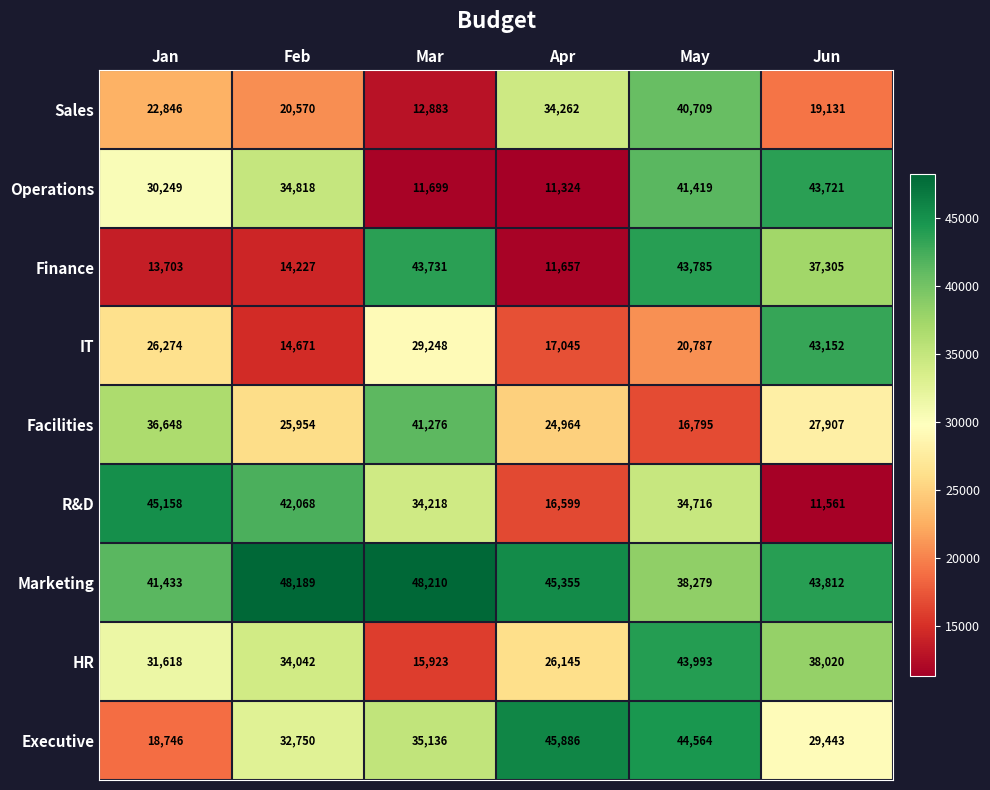

What is the difference between the R&D values at May and Apr?

18117